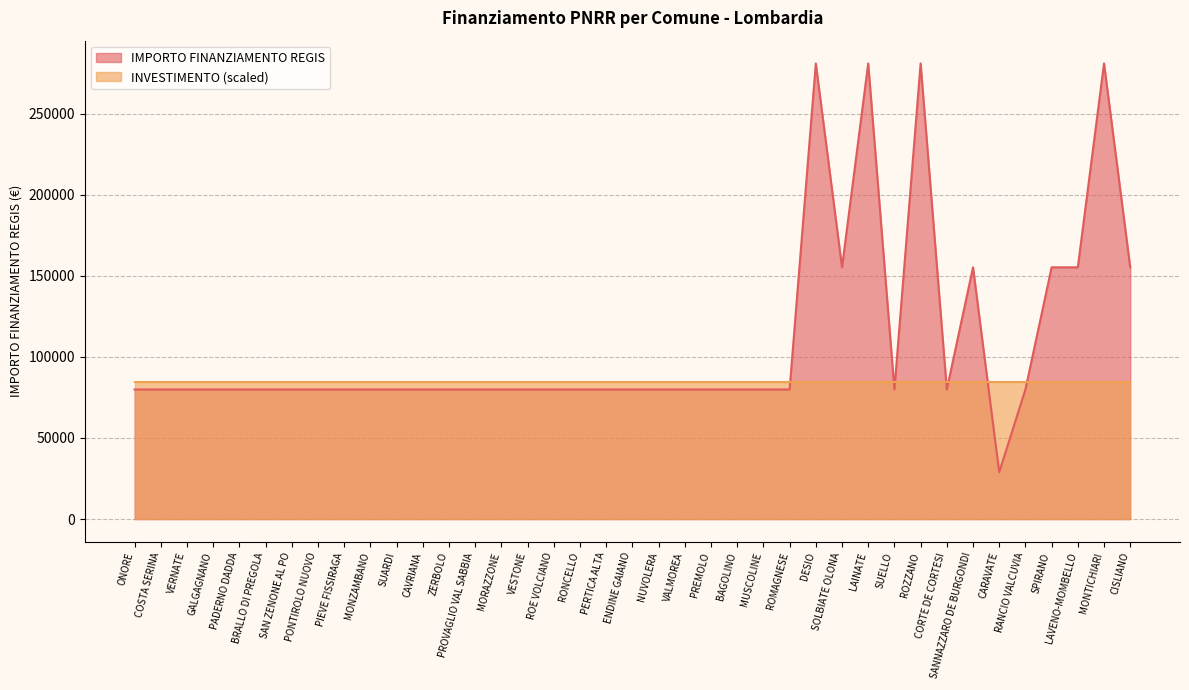

At which category does the data reach its first local peak?

DESIO